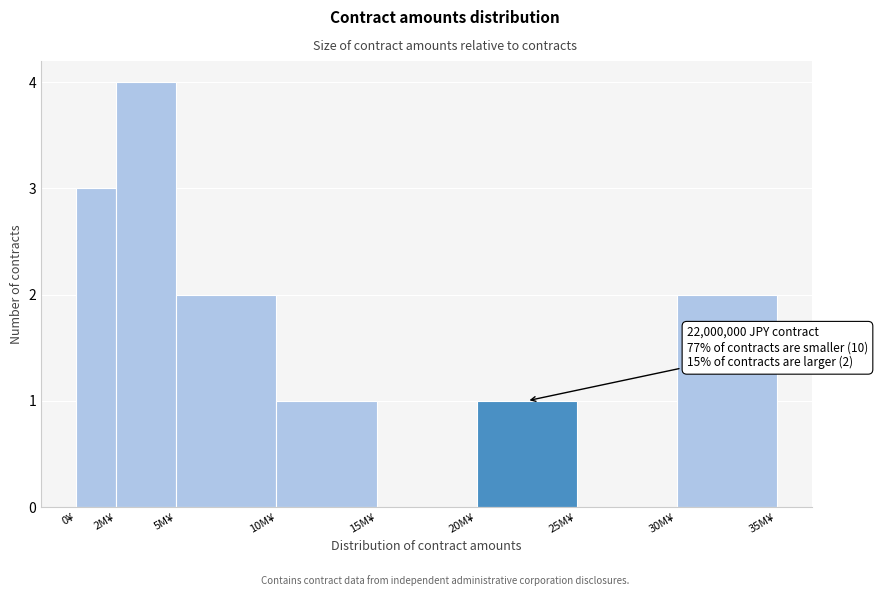

Reading left to right, what are all the values shown in this chart?

0¥=3	2M¥=4	5M¥=2	10M¥=1	15M¥=0	20M¥=1	25M¥=0	30M¥=2